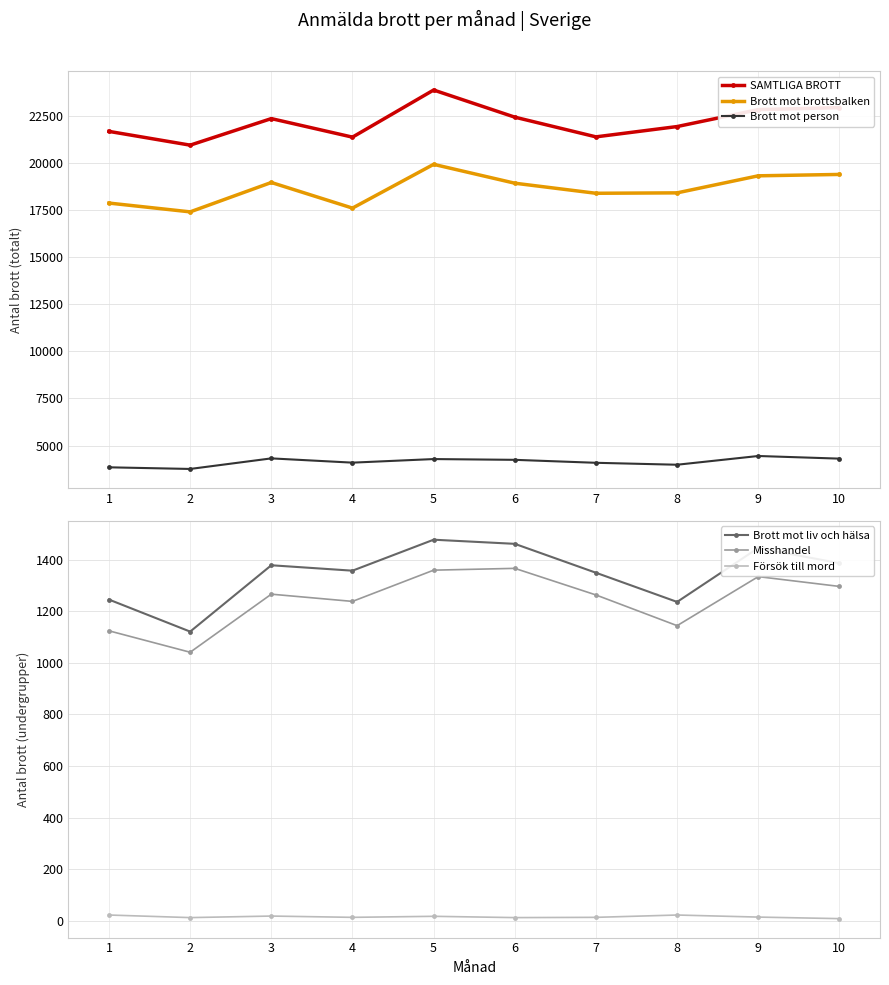

True or false: Försök till mord and Brott mot person intersect in this chart.

False